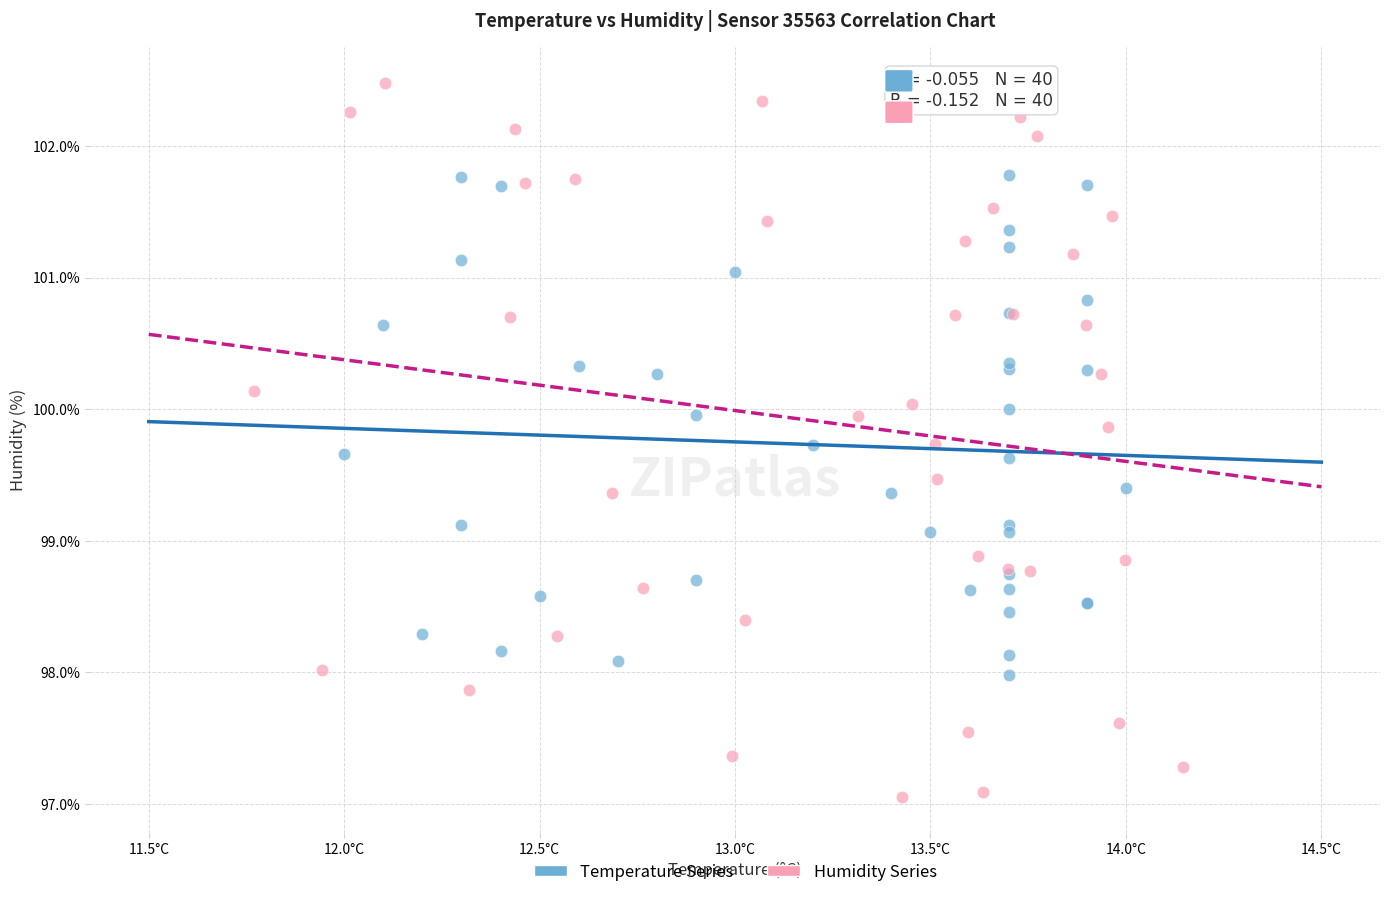

Which series has the widest spread of Y values?

Humidity Series